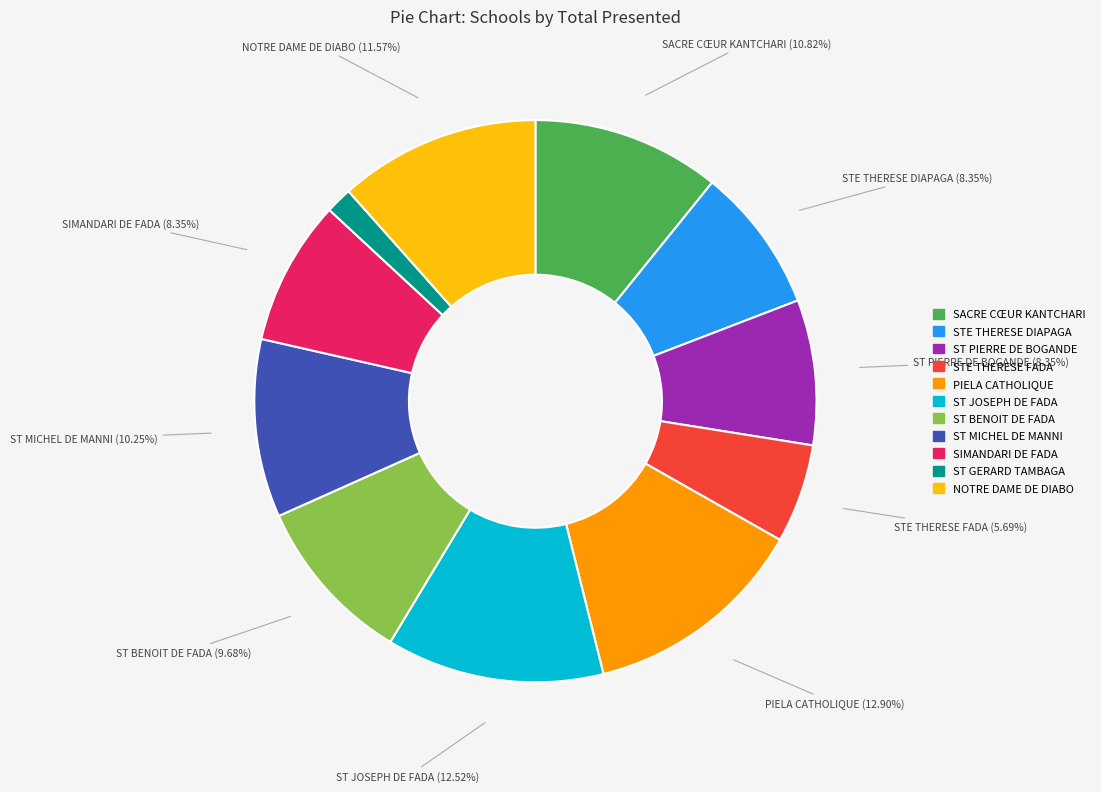

Approximately how many times larger is the value at PIELA CATHOLIQUE compared to SIMANDARI DE FADA?

1.5